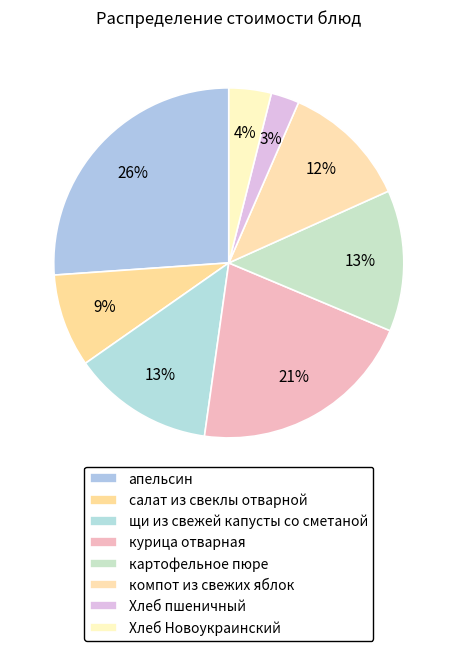

To the nearest percent, what is the average slice percentage?

12%